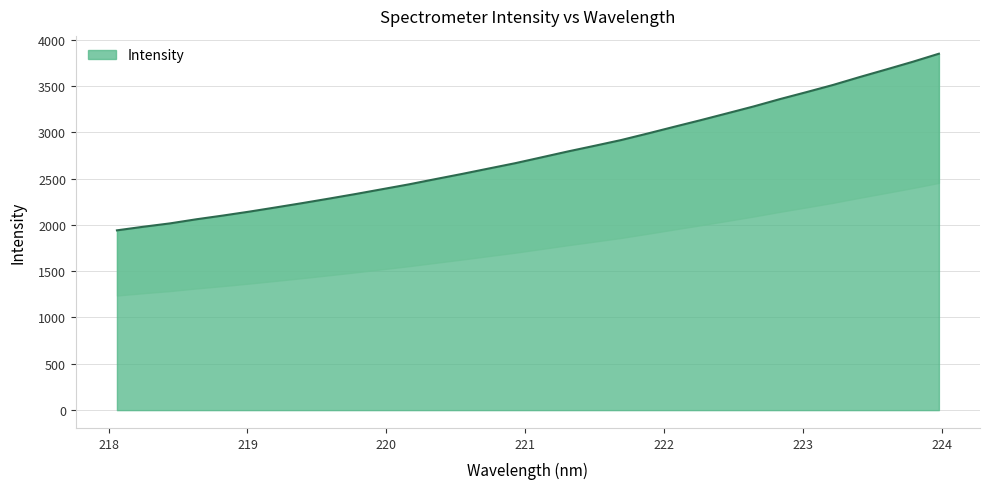

Where is the data nearest to the value 2893?

221.6902